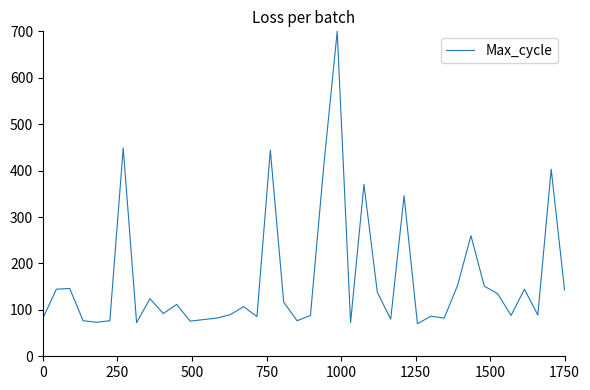

What is the difference between the maximum and minimum values?

630.0